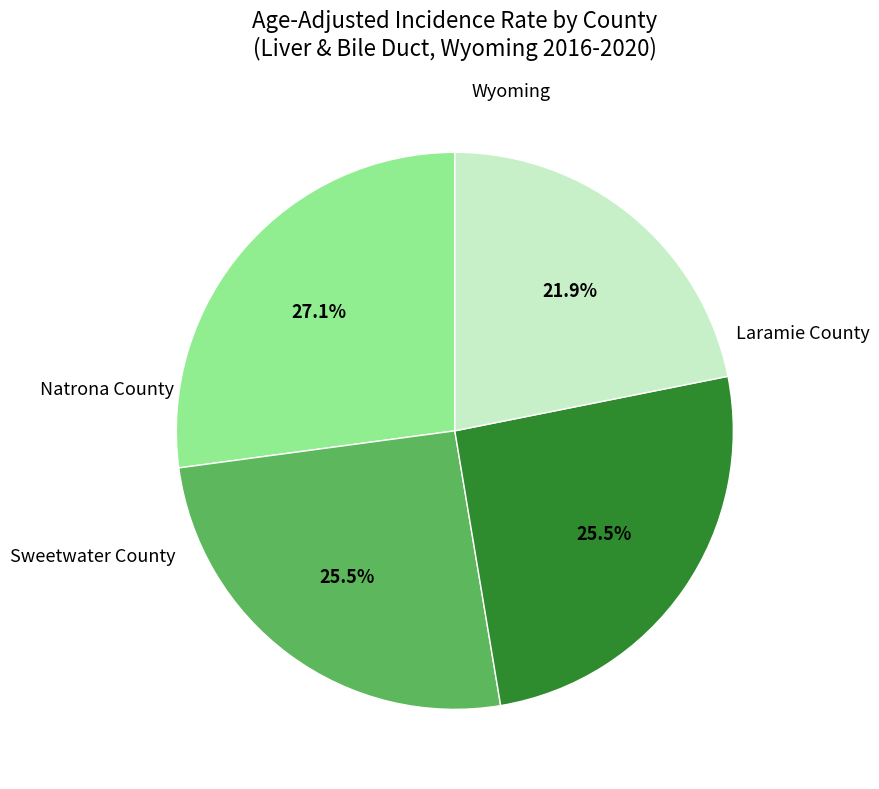

Is the sum of Wyoming and Natrona County greater than half?

No